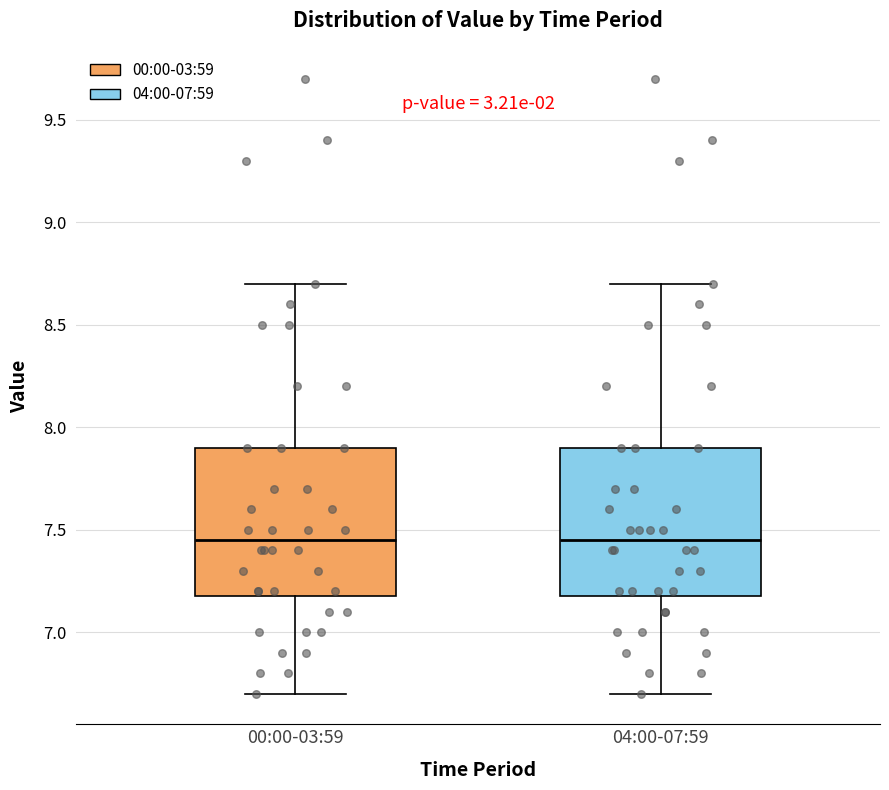

Where does the lower whisker of the box for 00:00-03:59 end on the y-axis? The values are not printed on the chart, so give them approximately, as read against the axis.

6.70